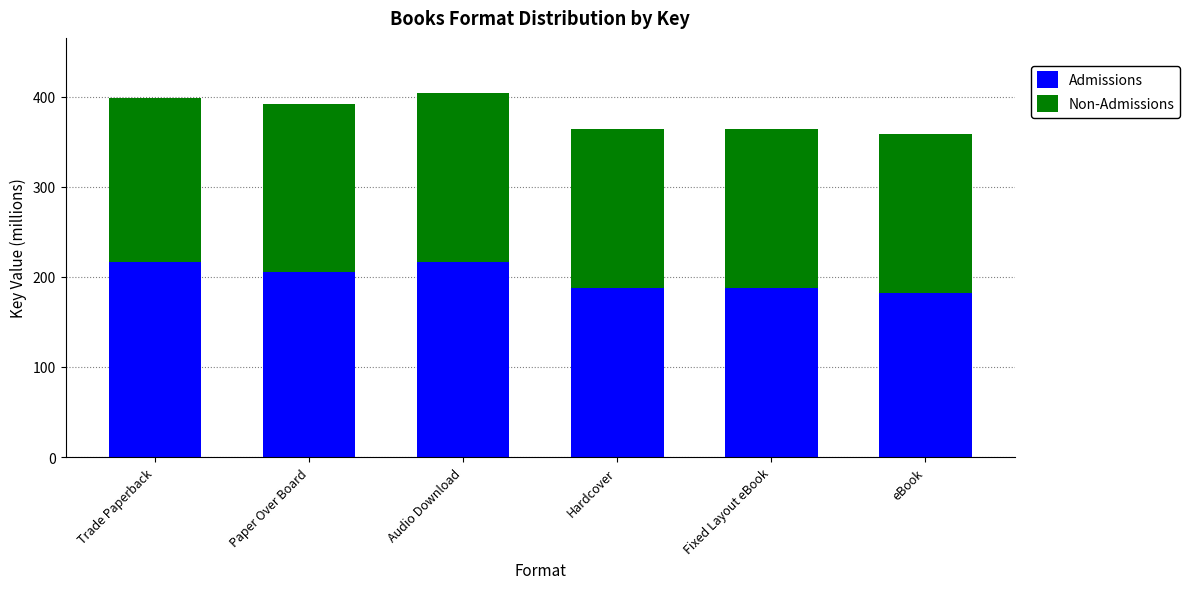

What is the lowest value of the Admissions series?

182.5